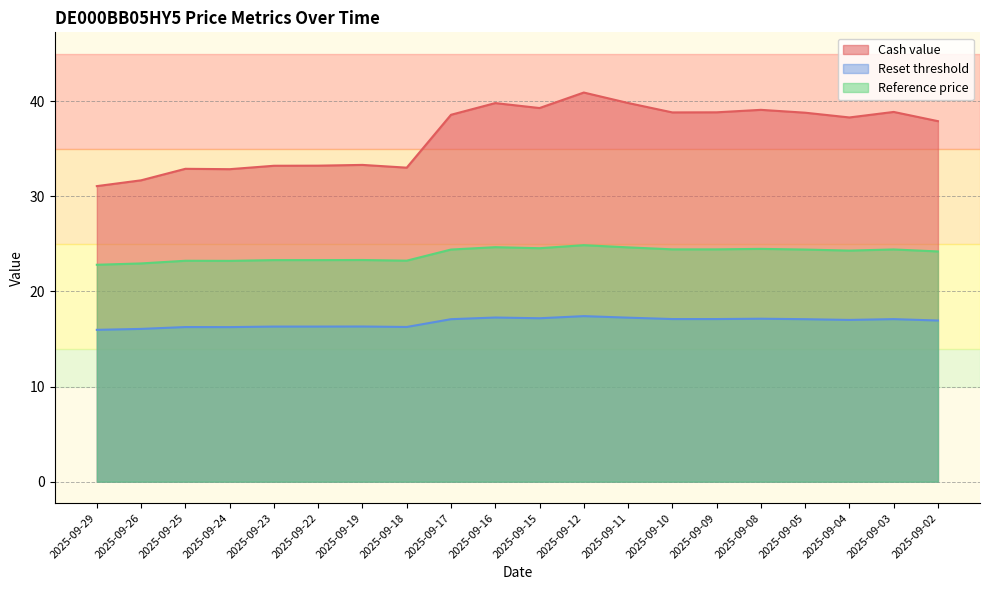

What is the value of the Reset threshold point at the 9th from the left?

17.1